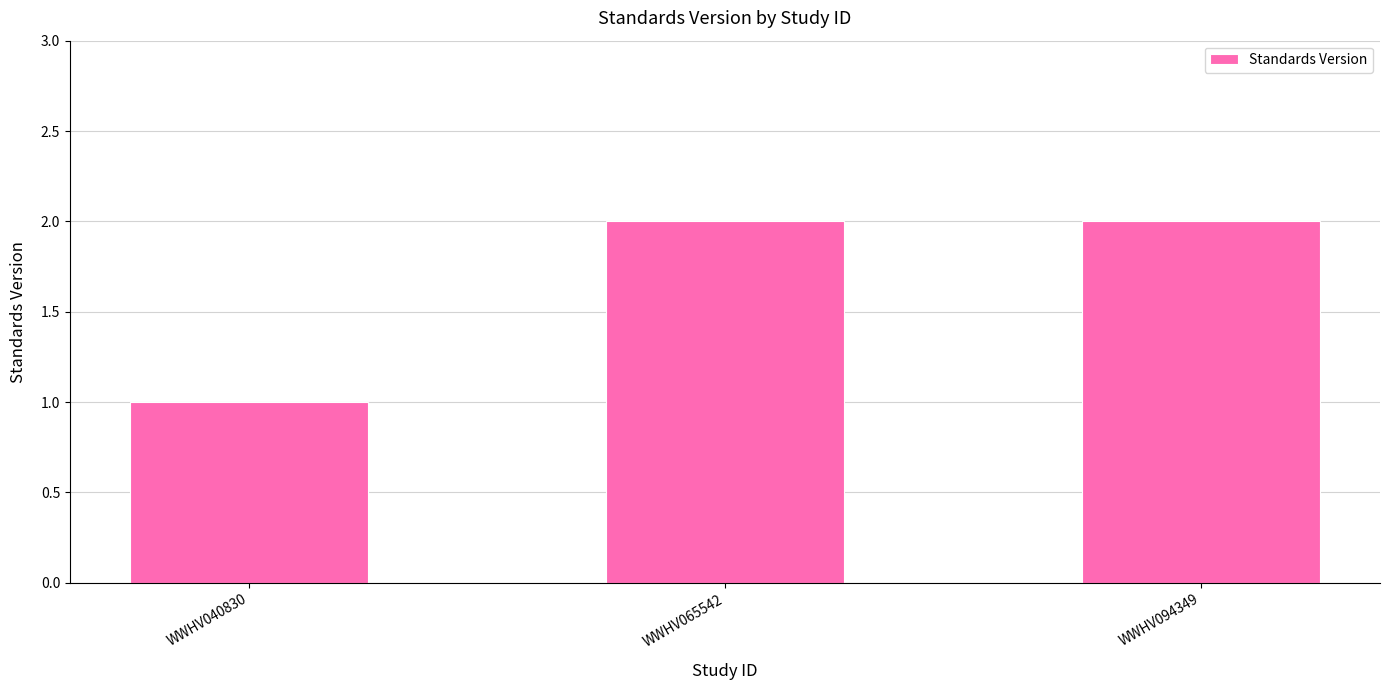

What is the average value?

2